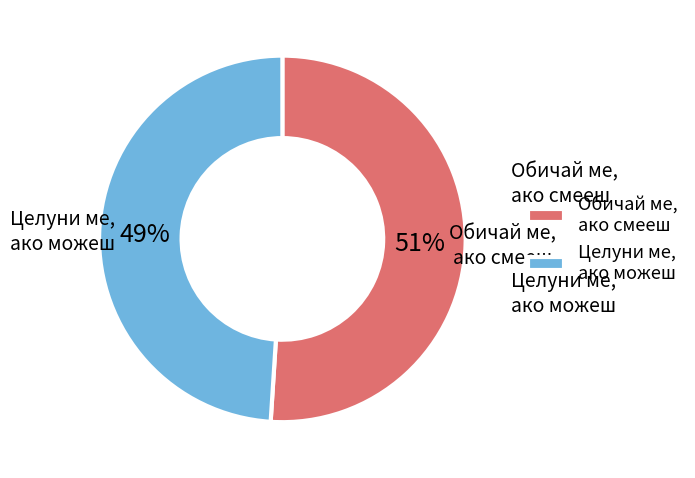

The Обичай ме, ако смееш slice represents 39% of the pie. True or false?

False